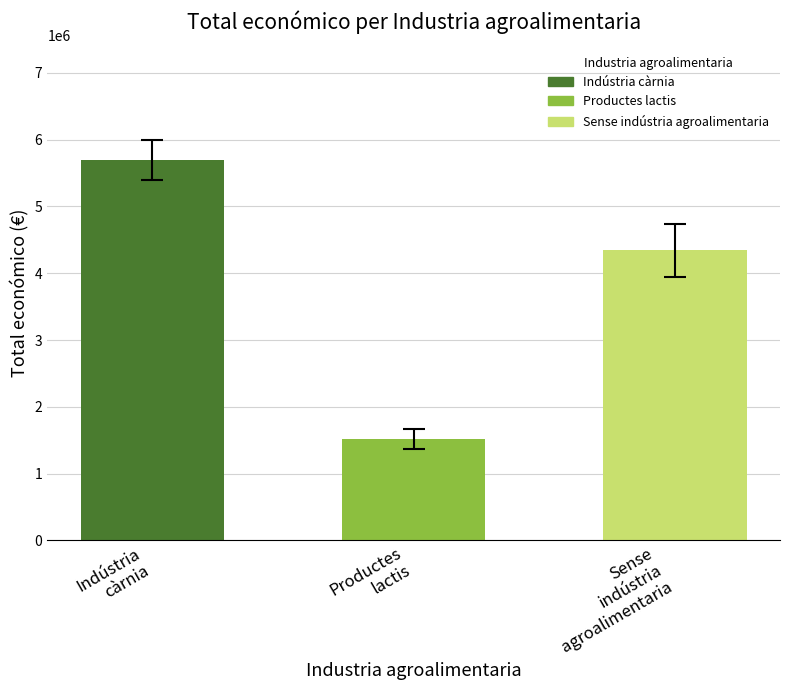

What is the value of the 1st bar from the left?

5699255.5